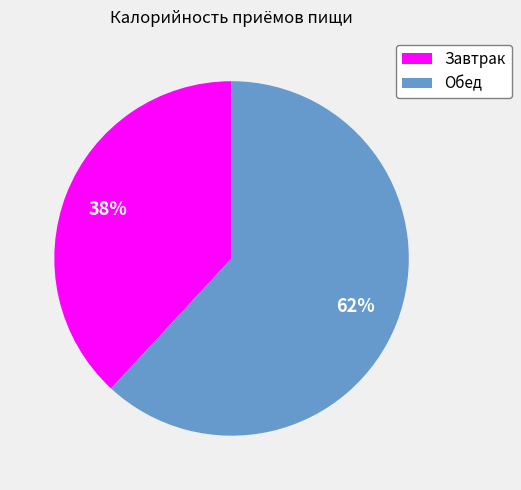

To the nearest percent, what is the difference between the Обед and Завтрак slice percentages?

24%